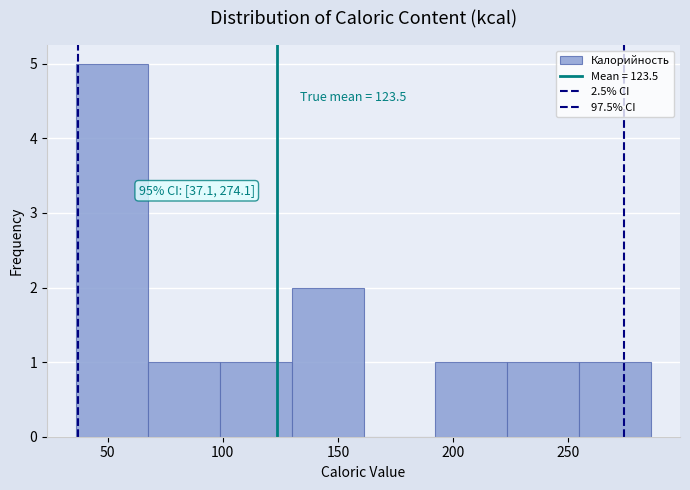

Which range on the x-axis has the tallest bar?

35 to 65